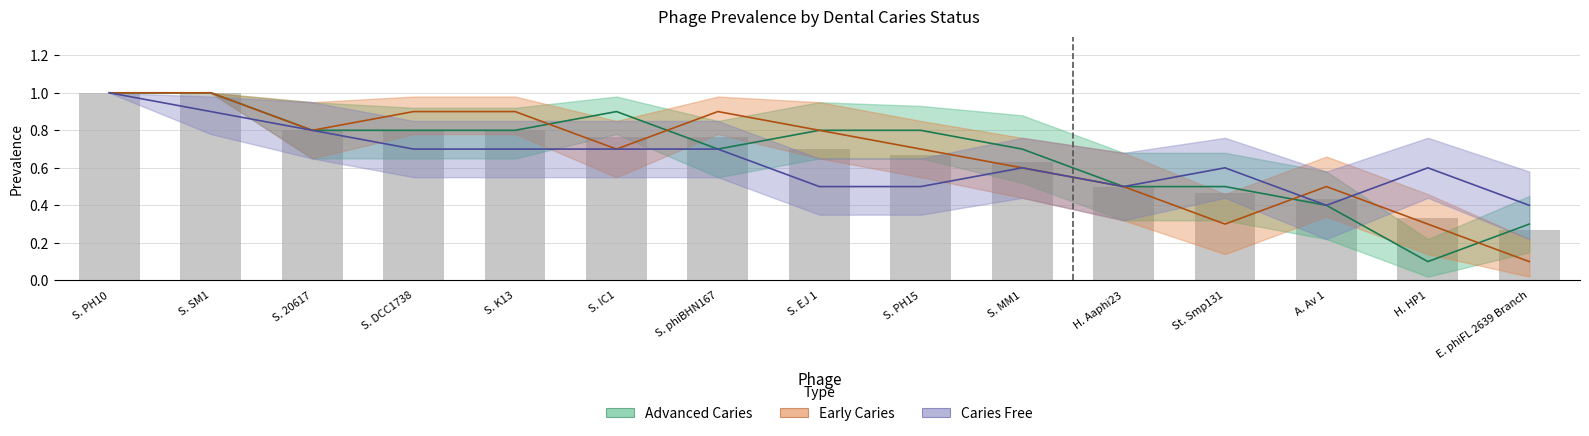

The value at A. Av 1 is 0.4. True or false?

True